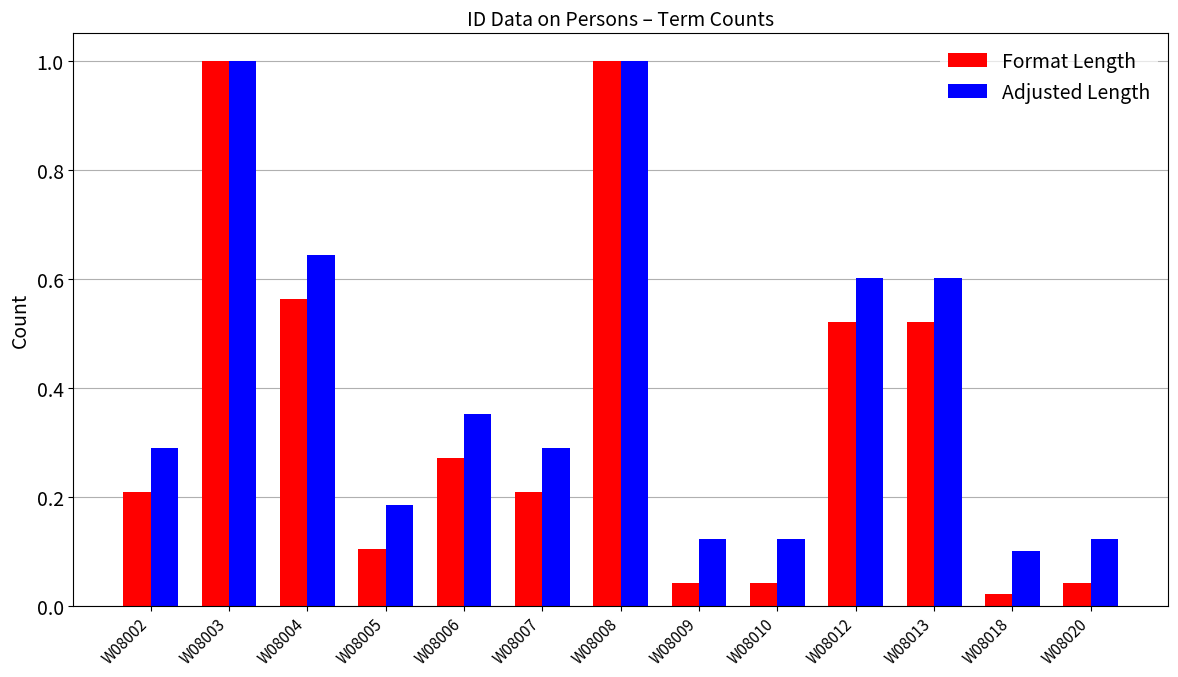

Which series has the largest range (max minus min)?

Format Length